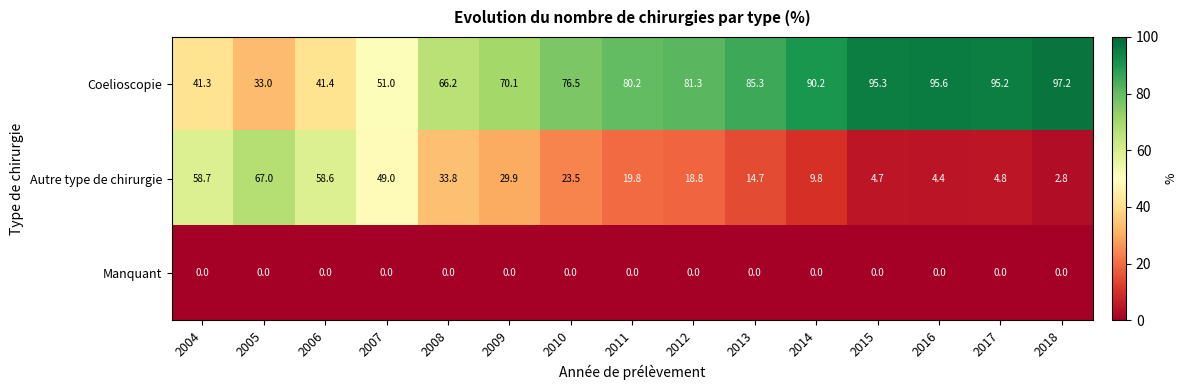

At which category does the chart reach its peak across all series?

2018